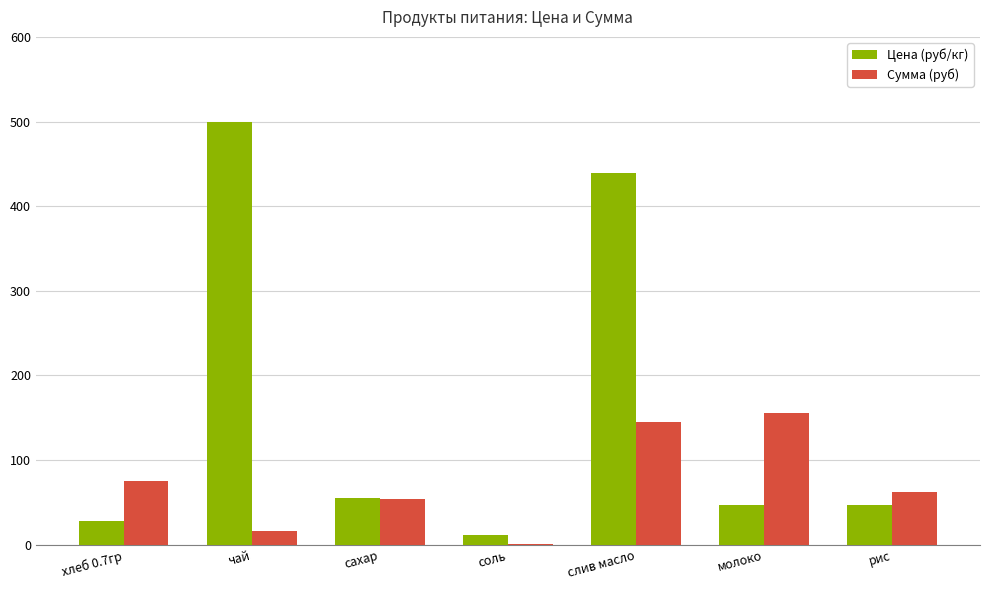

Which series changed the most between молоко and рис?

Сумма (руб)